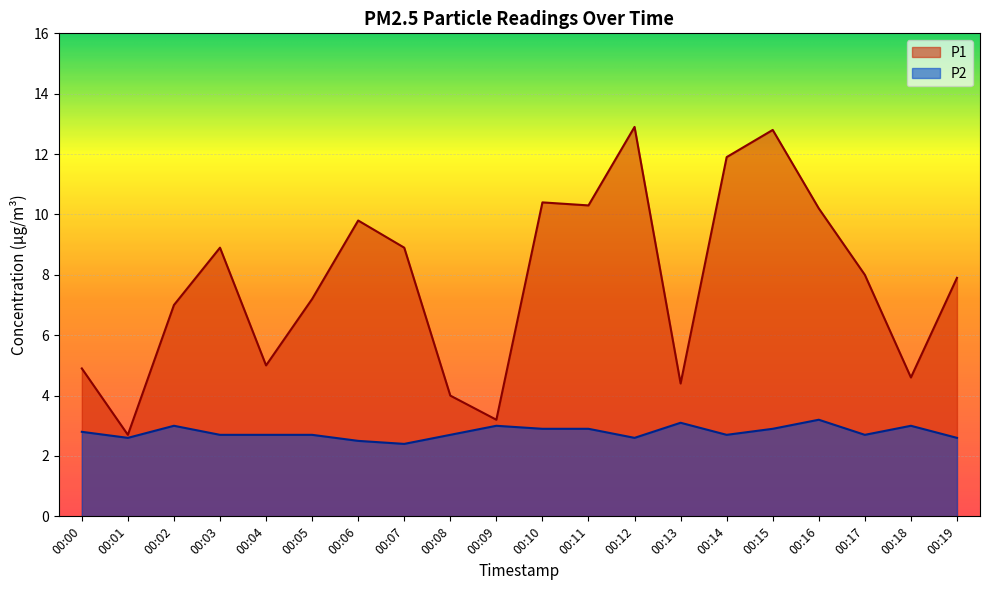

Which category has the lowest value in the P1 series?

00:01